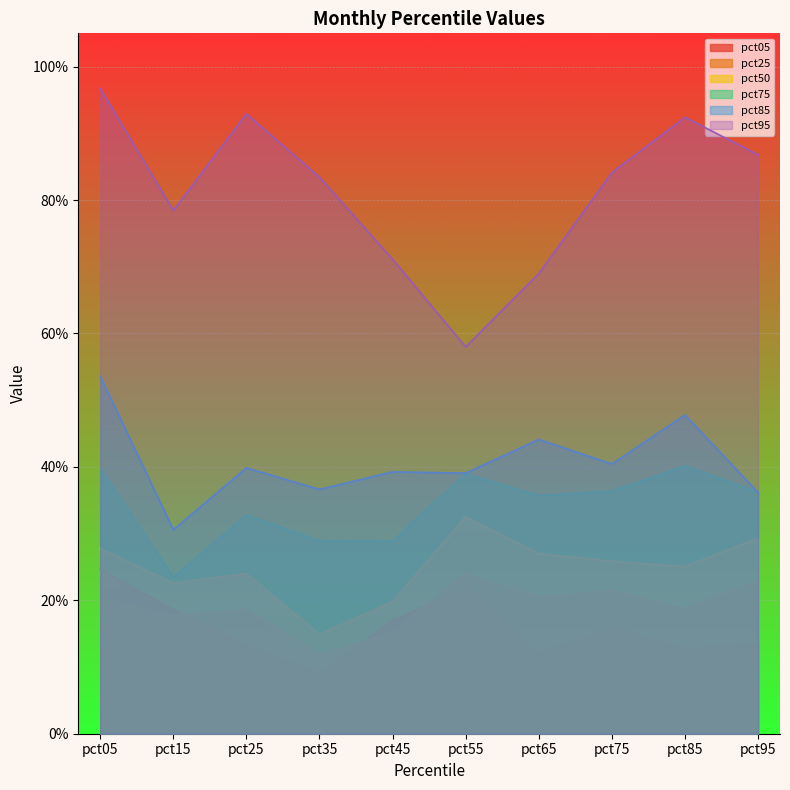

Read the pct85 value at pct15.

0.3